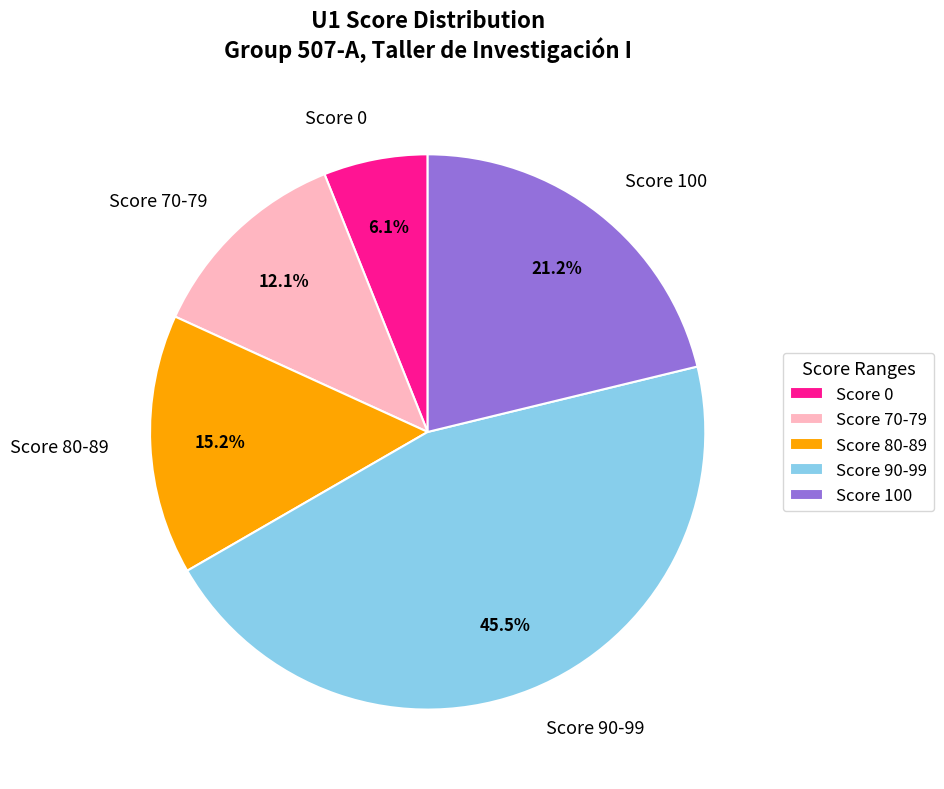

Approximately how many times larger is the value at Score 90-99 compared to Score 100?

2.1